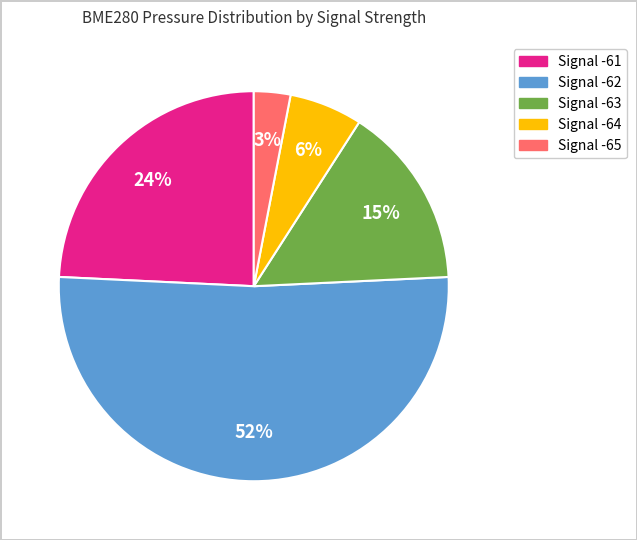

The Signal -62 slice represents 37% of the pie. True or false?

False